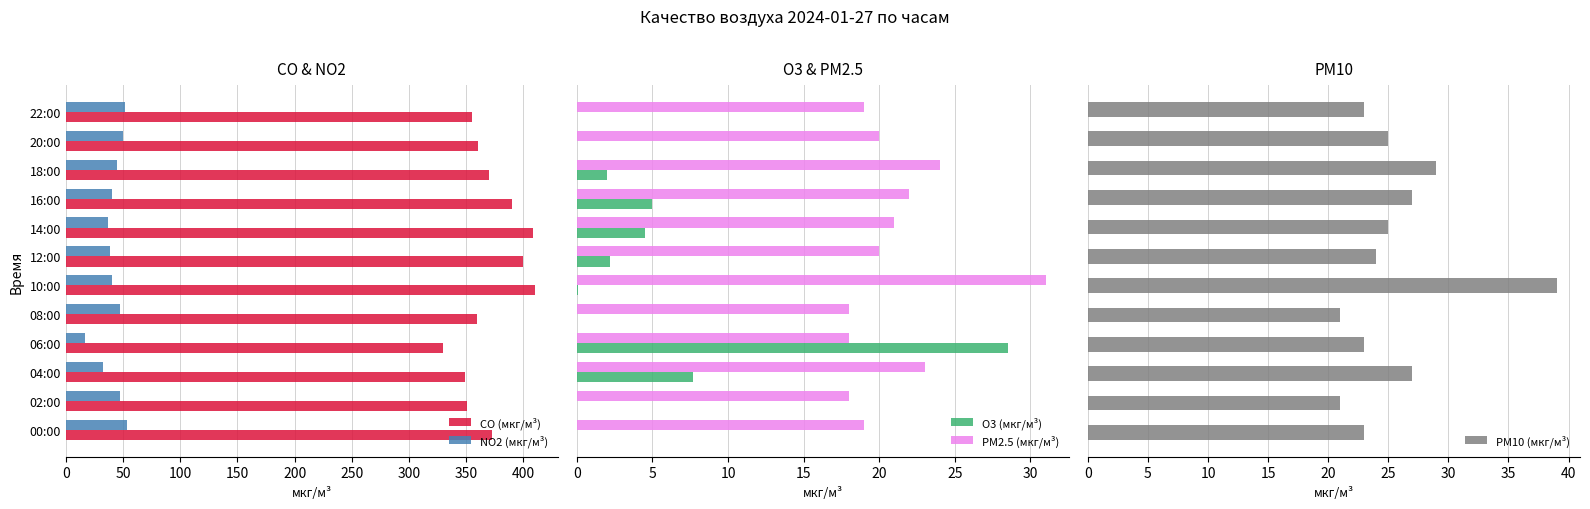

How many bars are there in each group?

5